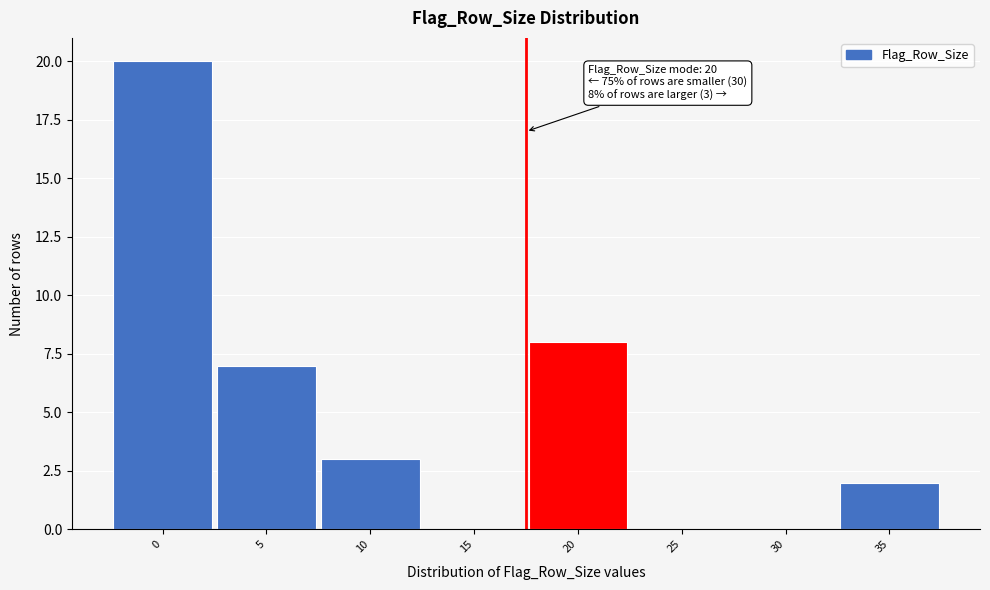

Reading right to left, transcribe all the data shown in this chart.

35=2	30=0	25=0	20=8	15=0	10=3	5=7	0=20